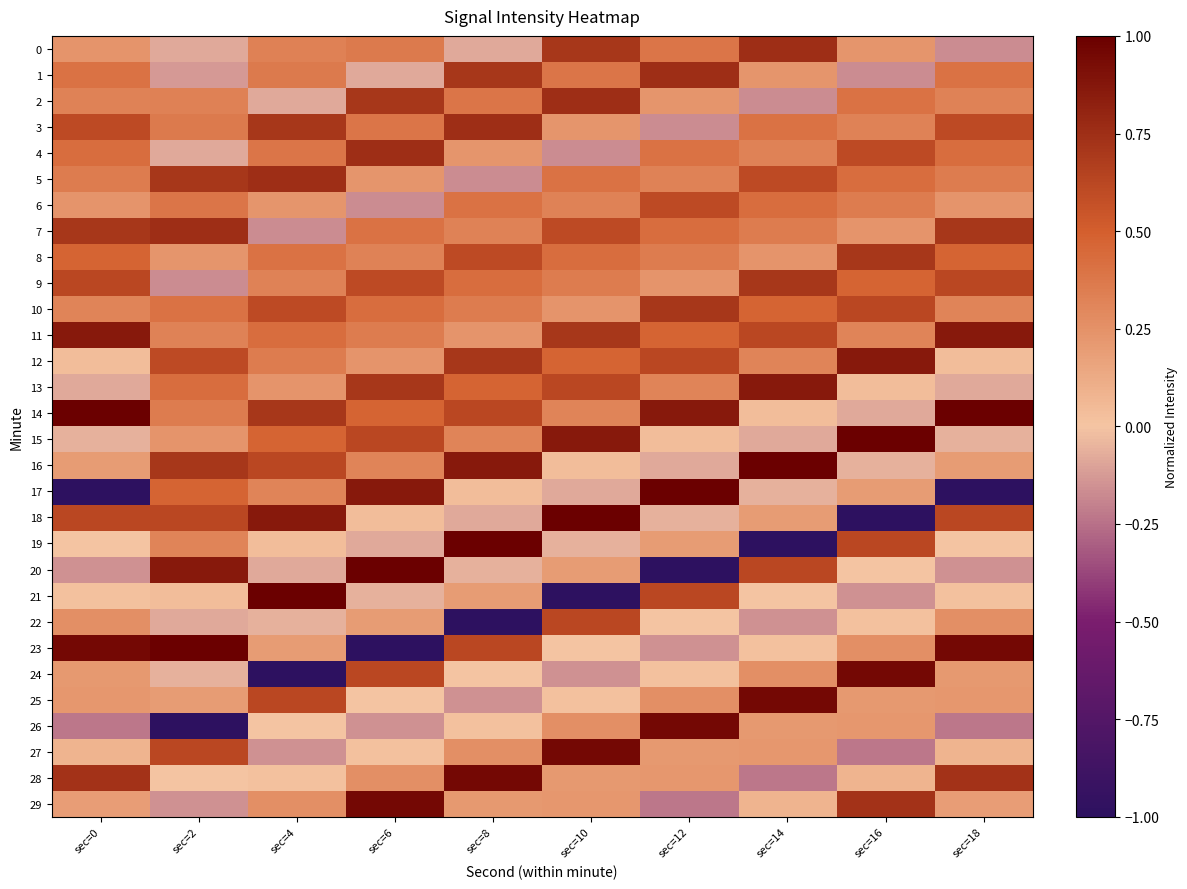

Which series has the widest spread of values?

17